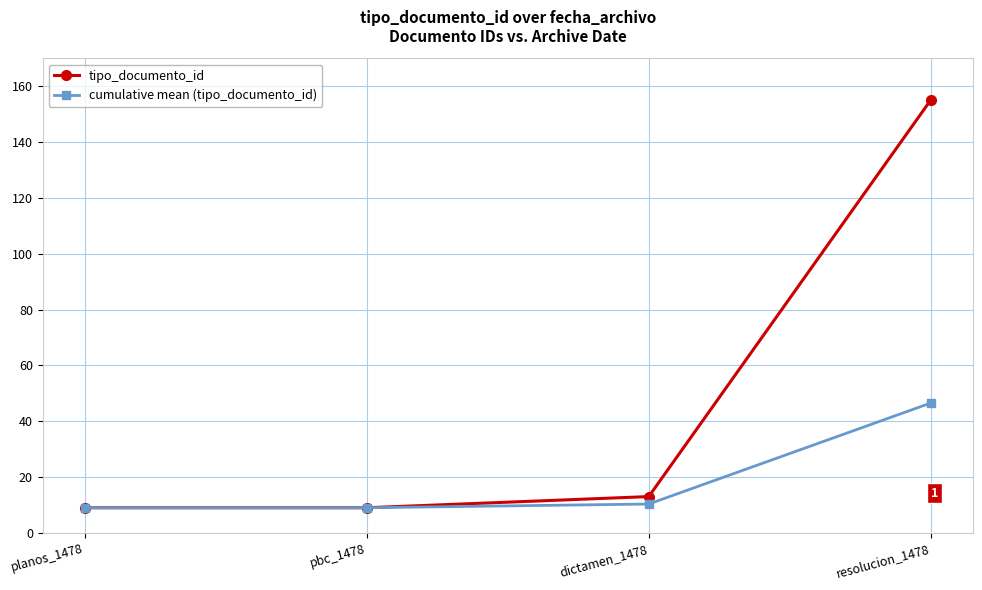

What is the average value of the cumulative mean (tipo_documento_id) series?

18.7